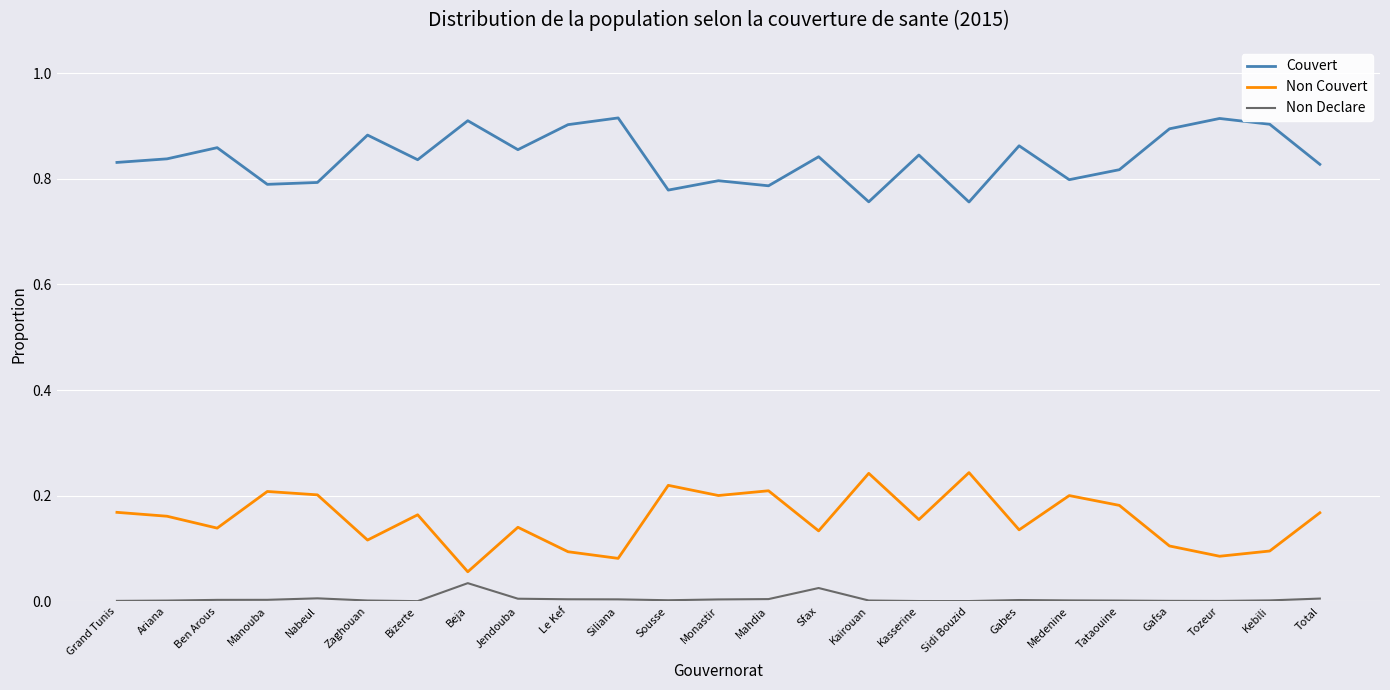

The Non Couvert series shows 0.1 at Gabes. True or false?

True